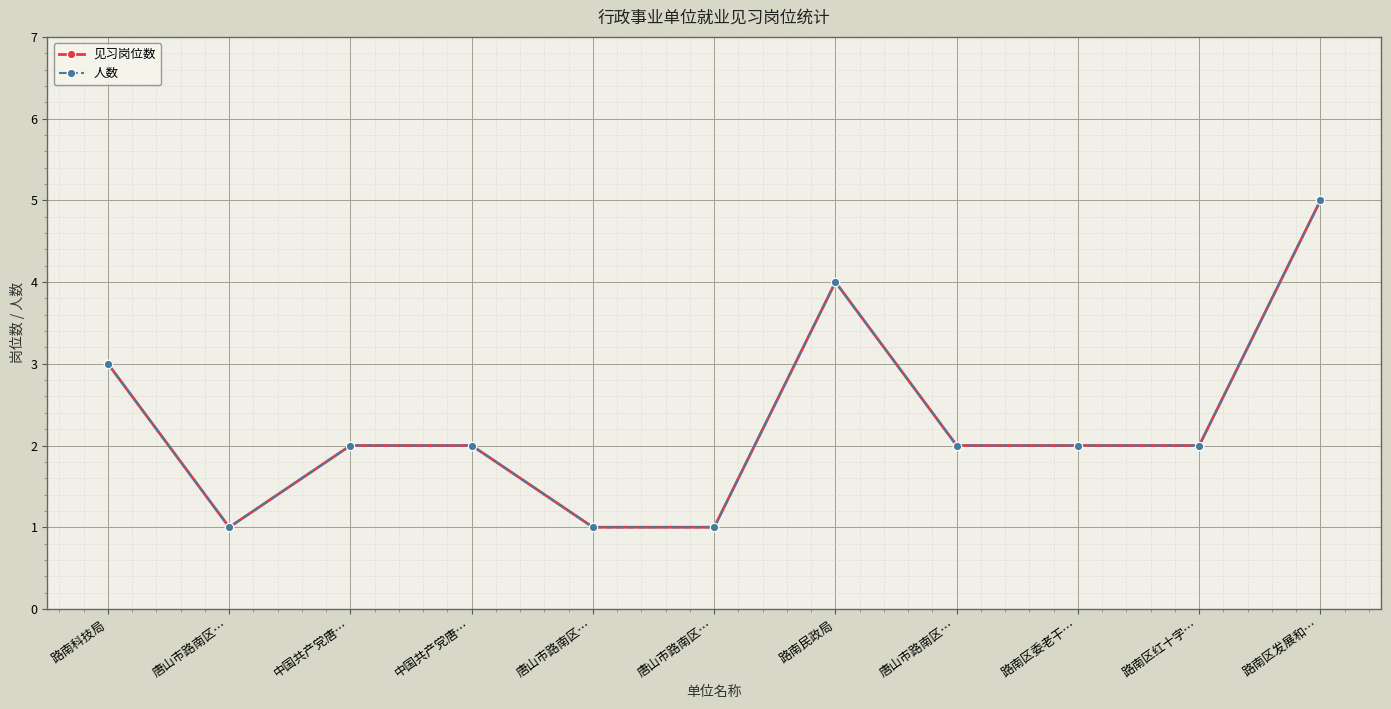

Which category has the highest value across all series?

路南区发展和…